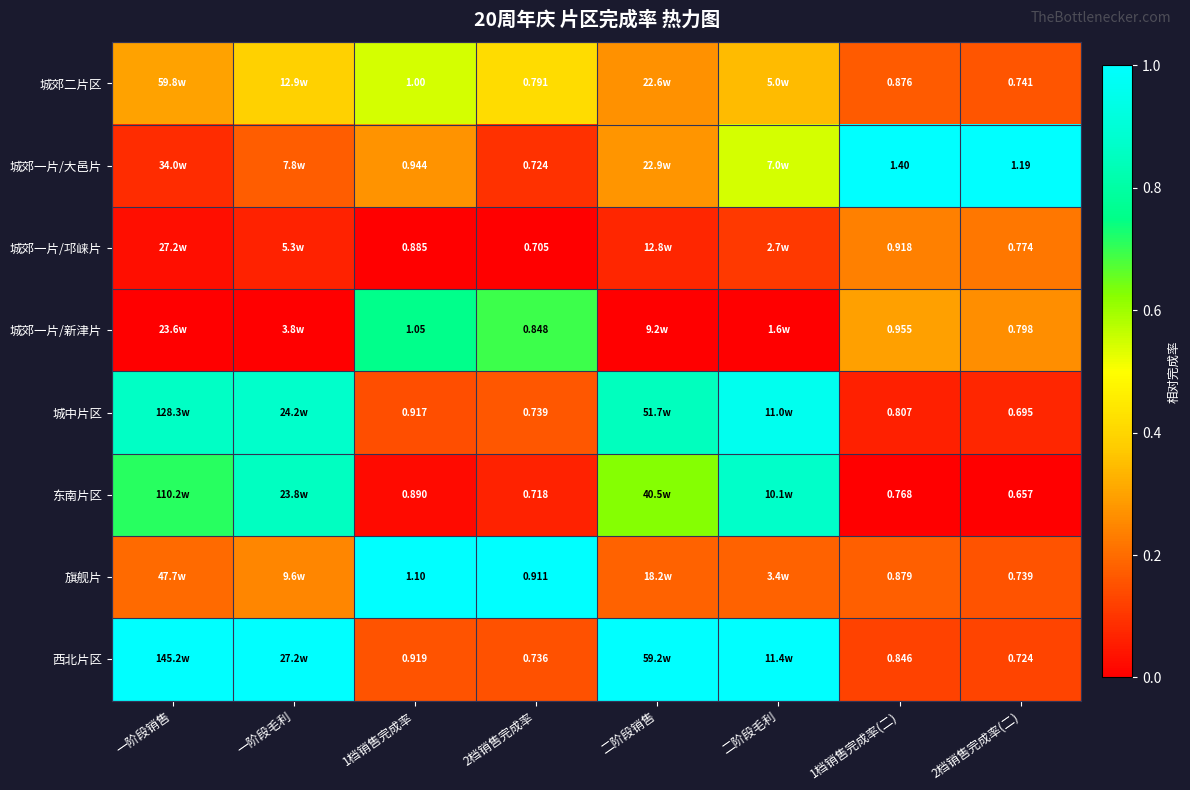

Rank the series at 1档销售完成率 from highest to lowest value.

旗舰片, 城郊一片/新津片, 城郊二片区, 城郊一片/大邑片, 西北片区, 城中片区, 东南片区, 城郊一片/邛崃片